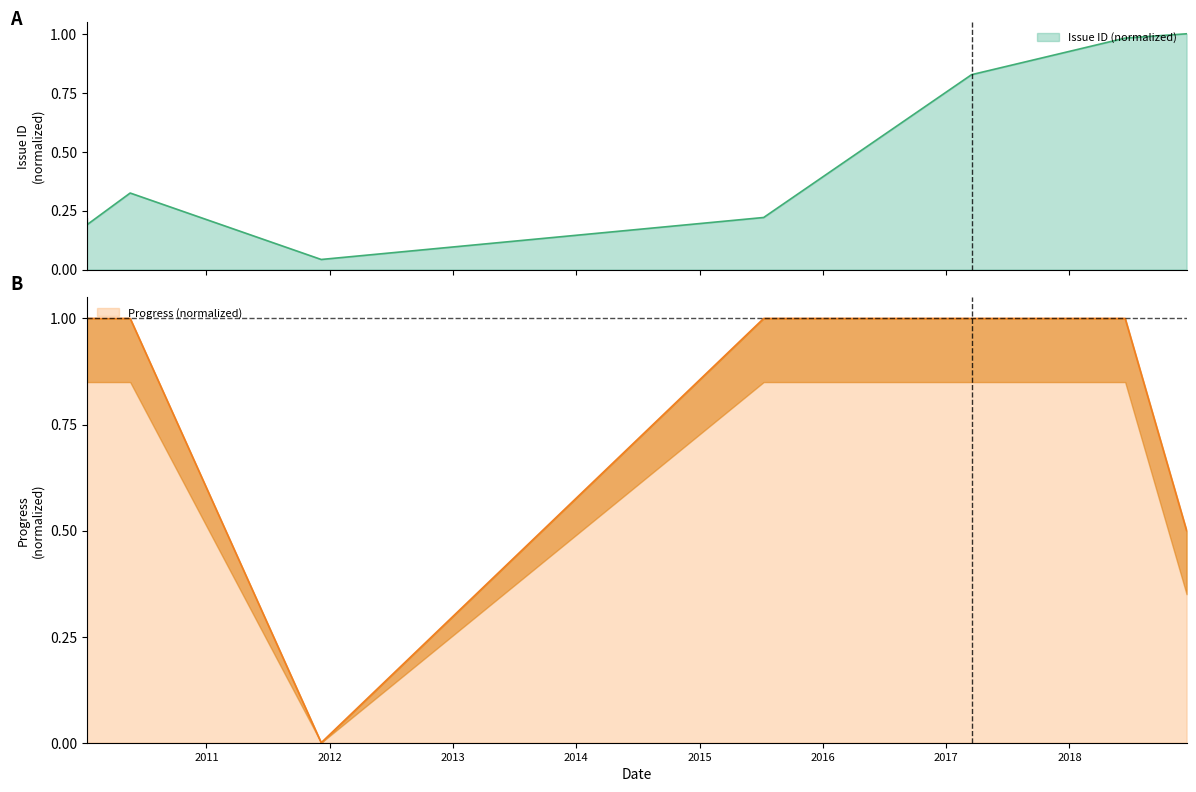

What is the difference between the maximum and minimum values in the Issue ID series?

1.0